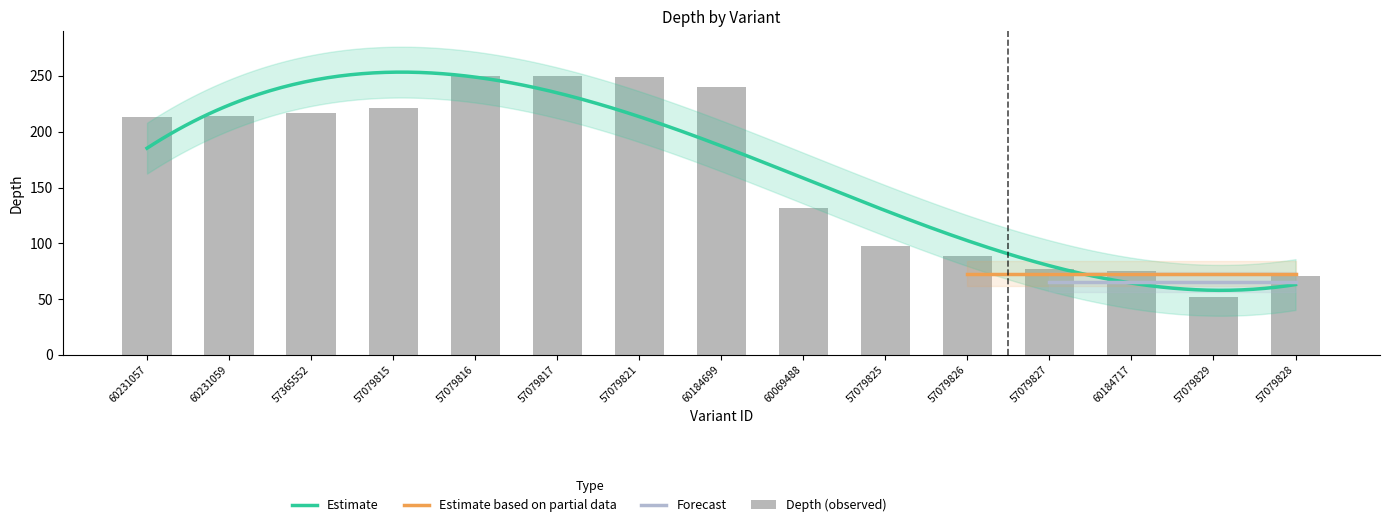

What is the change in value from 60231059 to 60069488?

-82